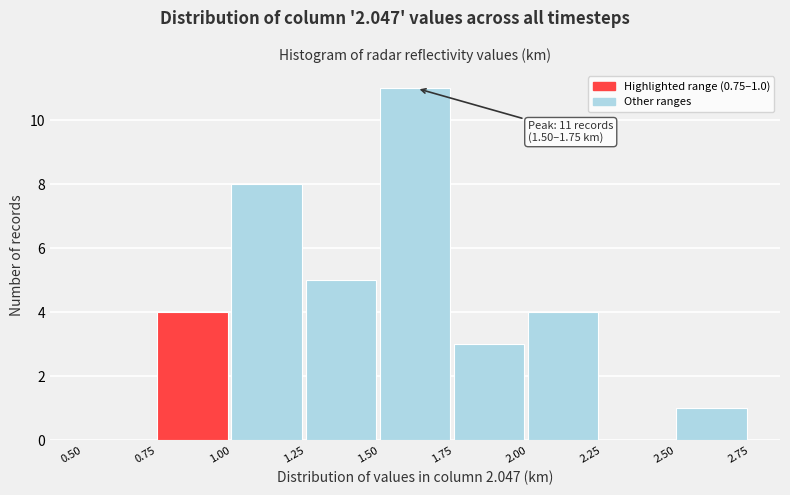

Which range on the x-axis has the tallest bar?

1.50 to 1.75